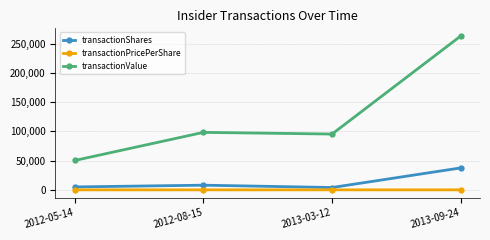

What is the sum of the transactionPricePerShare values at 2012-05-14 and 2012-08-15?

22.3